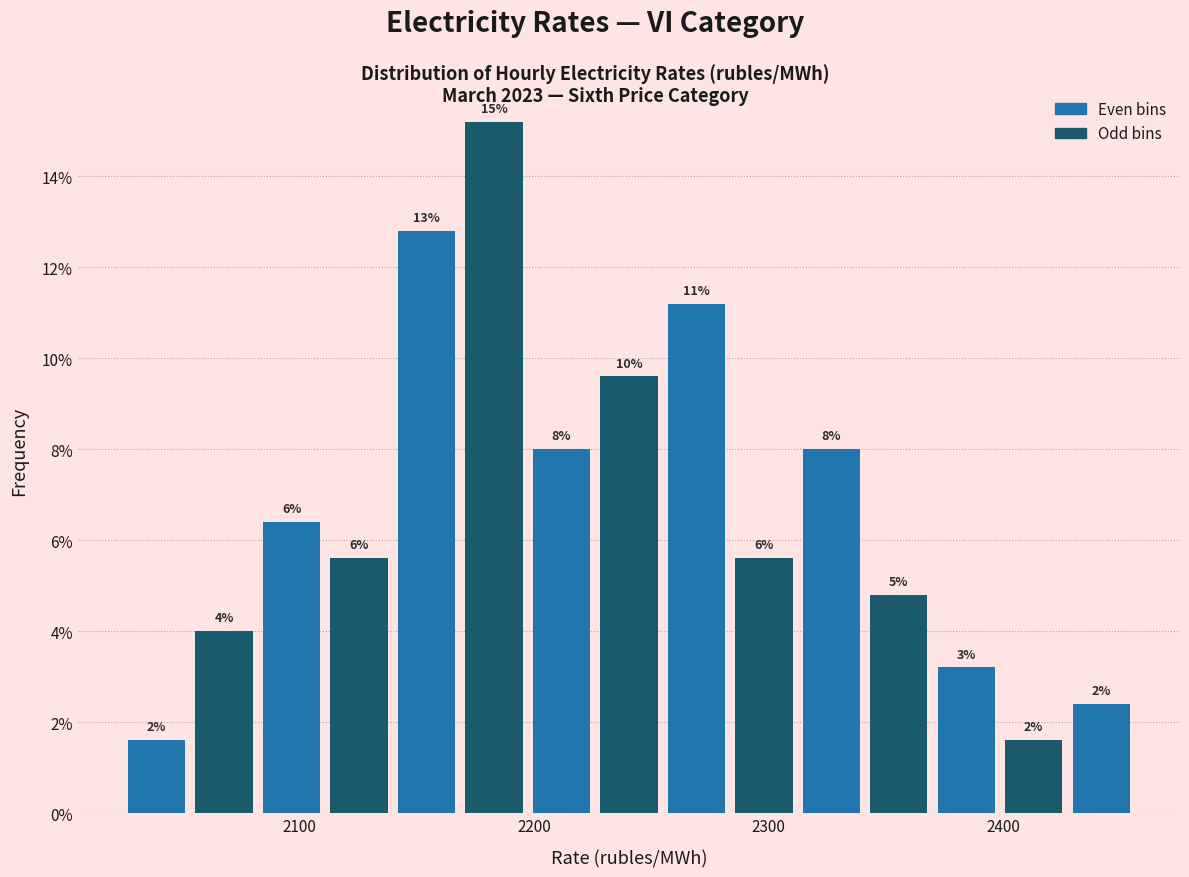

Read against the x-axis, roughly where is the centre of the tallest bar?

2180